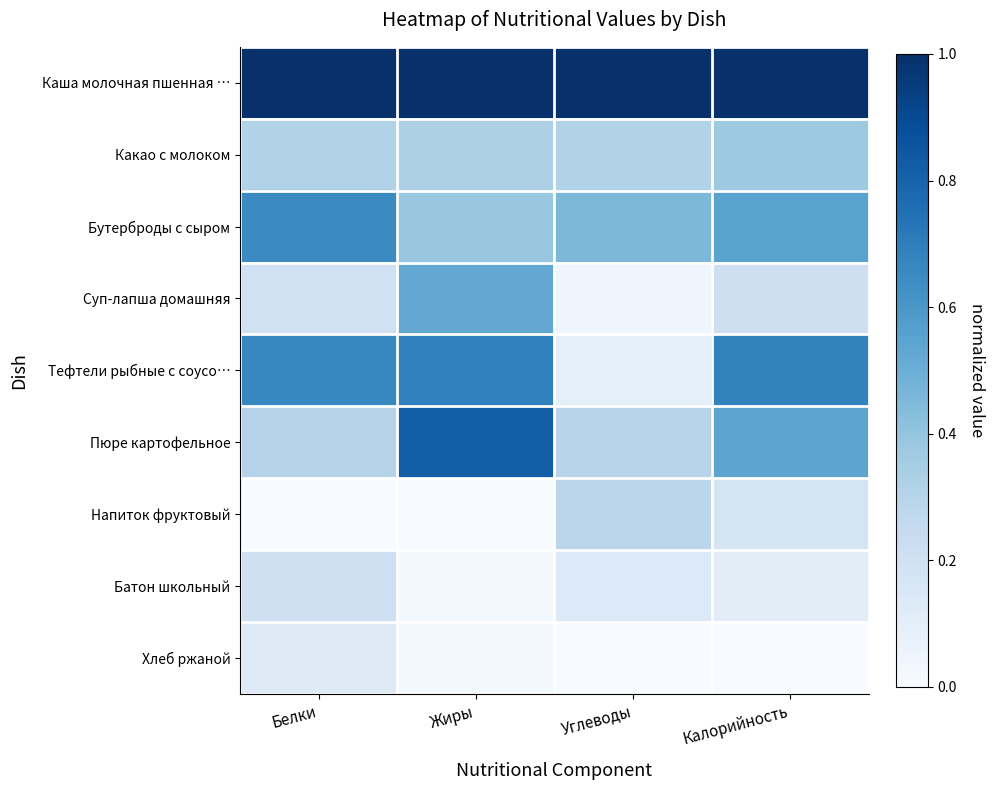

What is the maximum value shown in the chart?

1.0